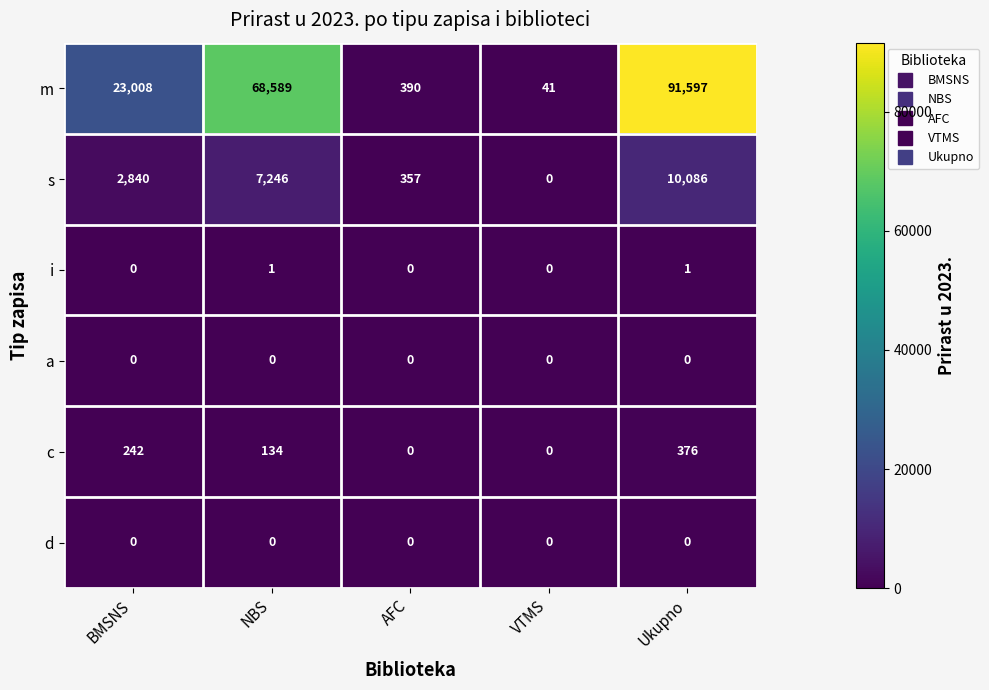

Read the m value at BMSNS, to the nearest 10.

23010